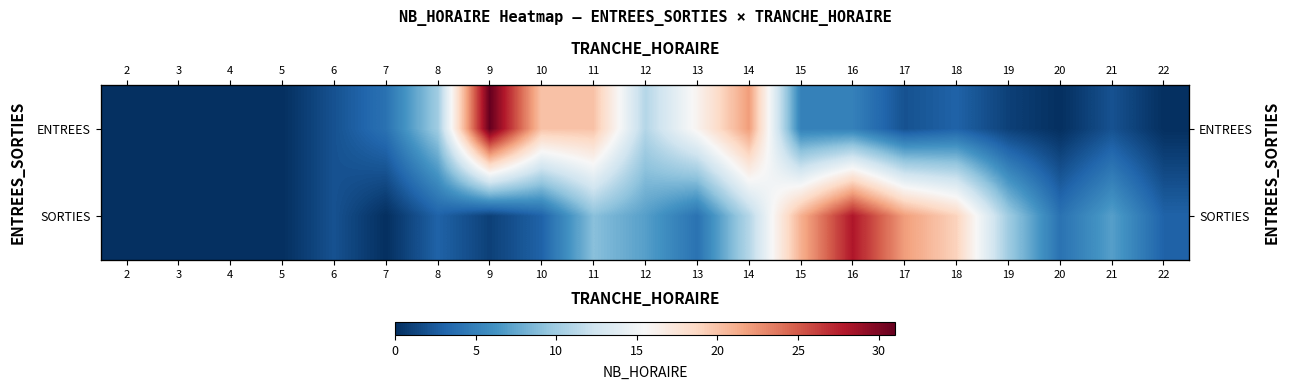

How many data points in ENTREES are less than 3?

10